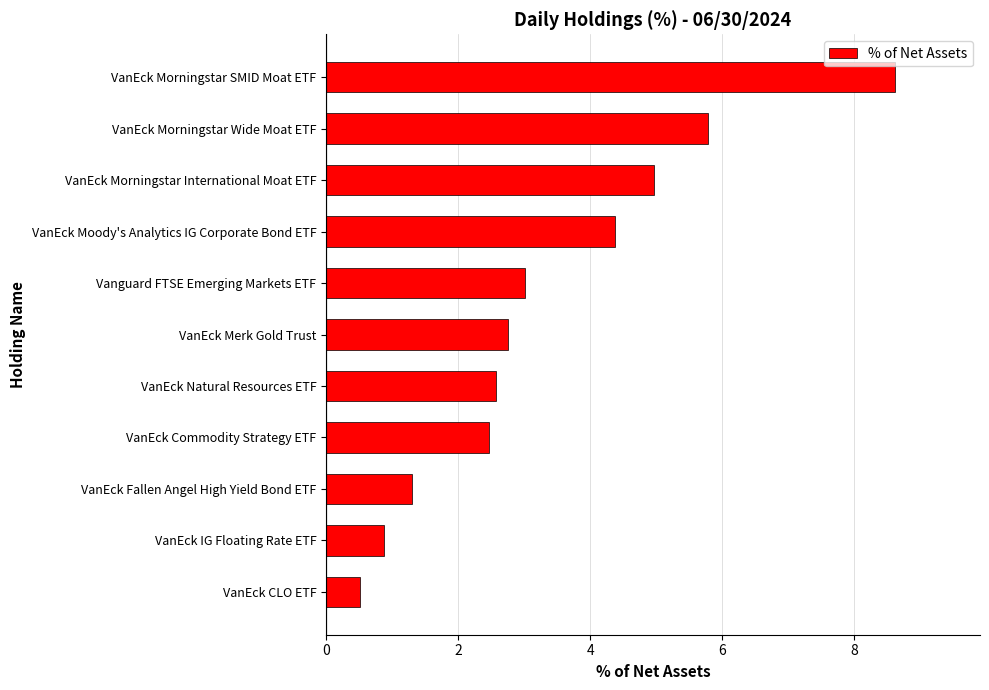

What value does the data have at Vanguard FTSE Emerging Markets ETF?

3.0